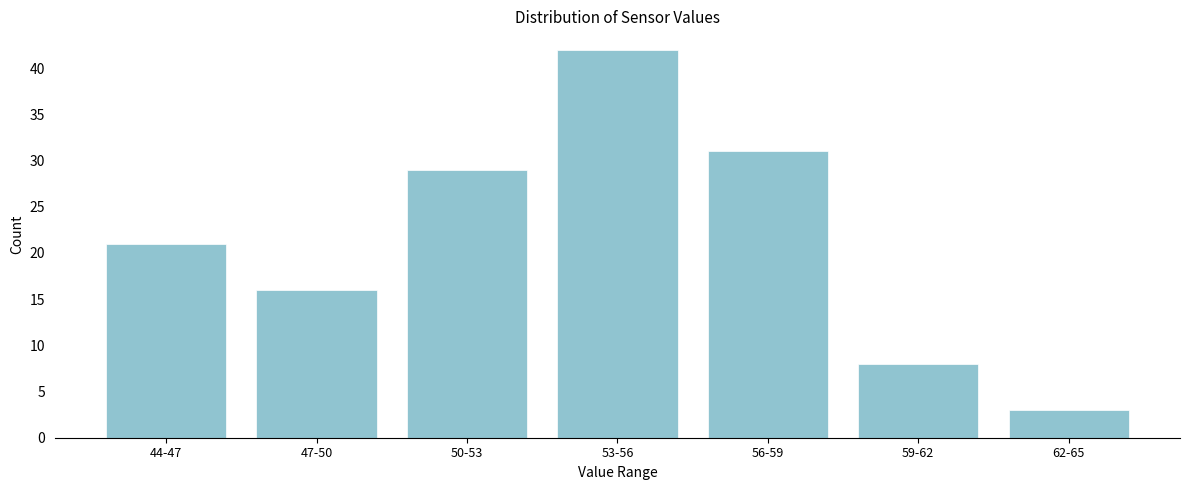

Reading right to left, what are all the values shown in this chart?

3	8	31	42	29	16	21